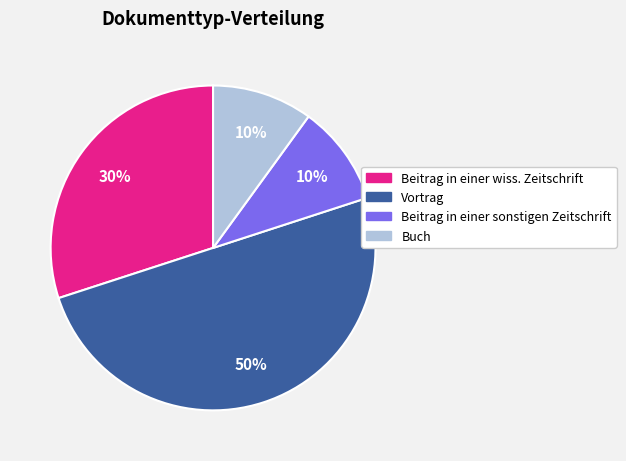

To the nearest percent, what is the average slice percentage?

25%